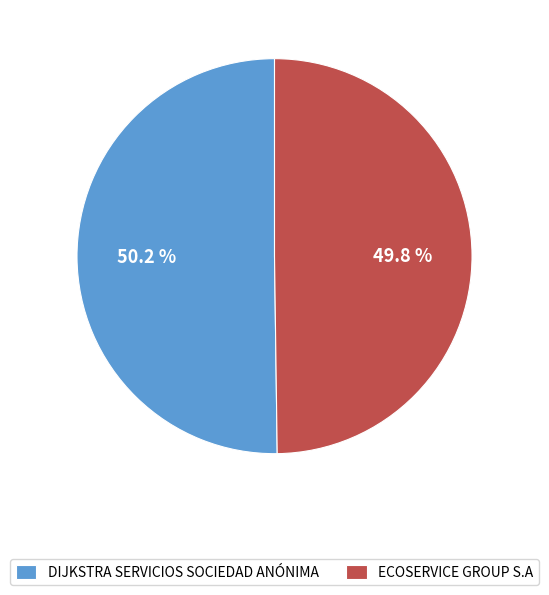

What is the total percentage of ECOSERVICE GROUP S.A and DIJKSTRA SERVICIOS SOCIEDAD ANÓNIMA?

100.0%